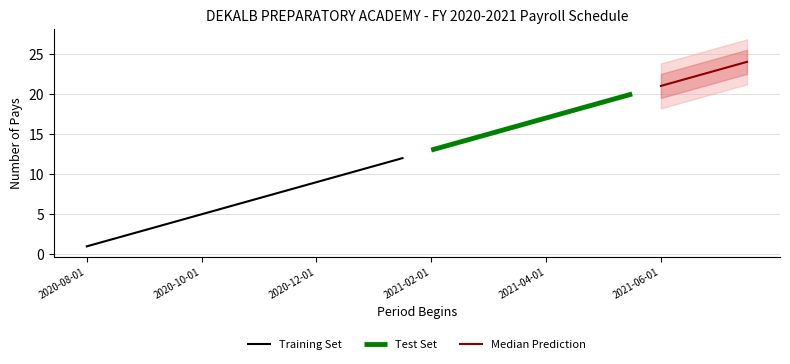

What is the label of the 17th point from the right?

2020-11-16